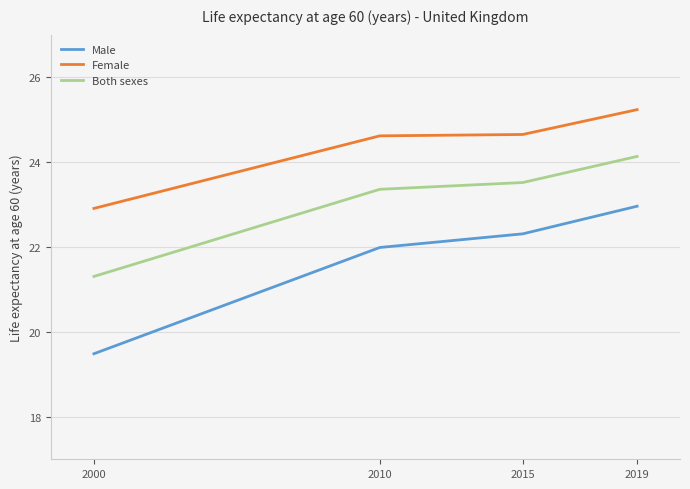

Reading left to right, what are all the values shown in this chart?

Male: 2000=19.5	2010=22.0	2015=22.3	2019=23.0
Female: 2000=22.9	2010=24.6	2015=24.6	2019=25.2
Both sexes: 2000=21.3	2010=23.4	2015=23.5	2019=24.1